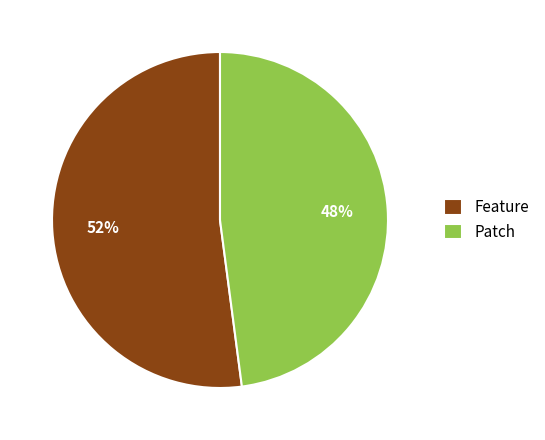

Rank the categories by value from highest to lowest.

Feature, Patch